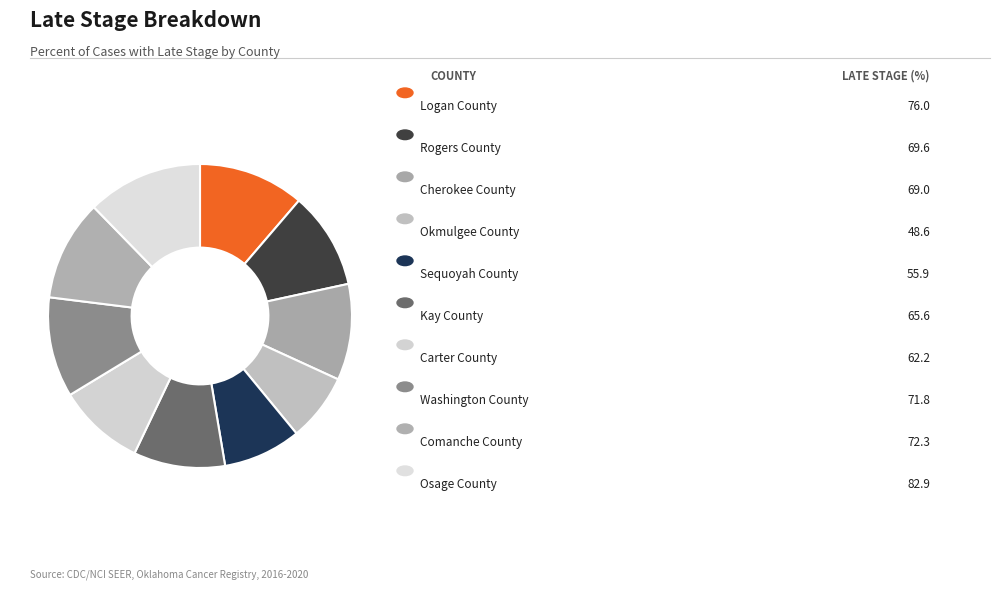

How many segments does this pie chart have?

10